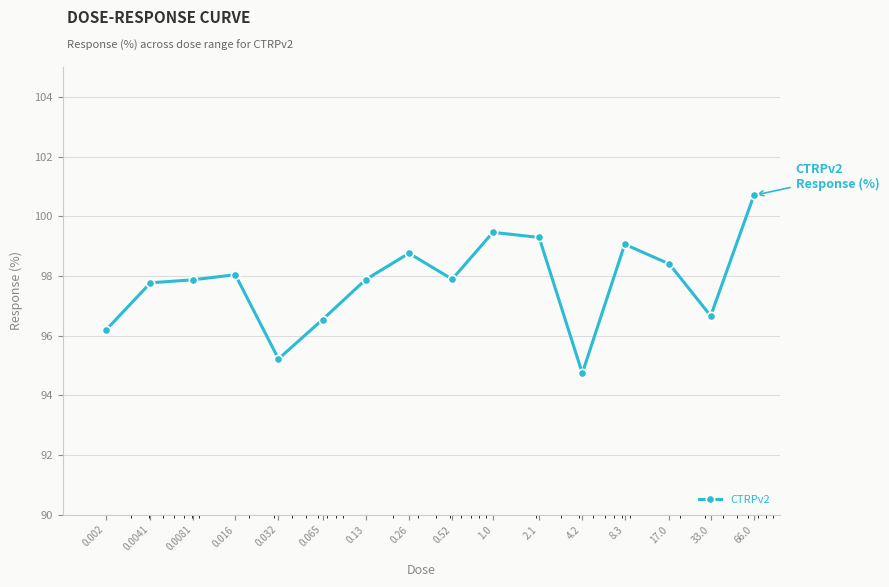

What is the greatest value displayed?

100.7